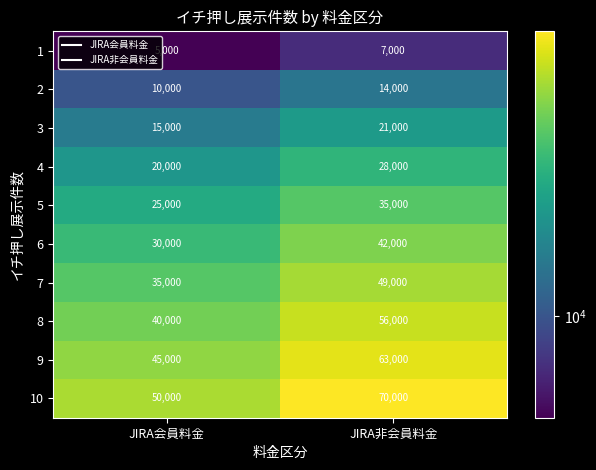

The value of 4 at JIRA会員料金 is 20000. True or false?

True